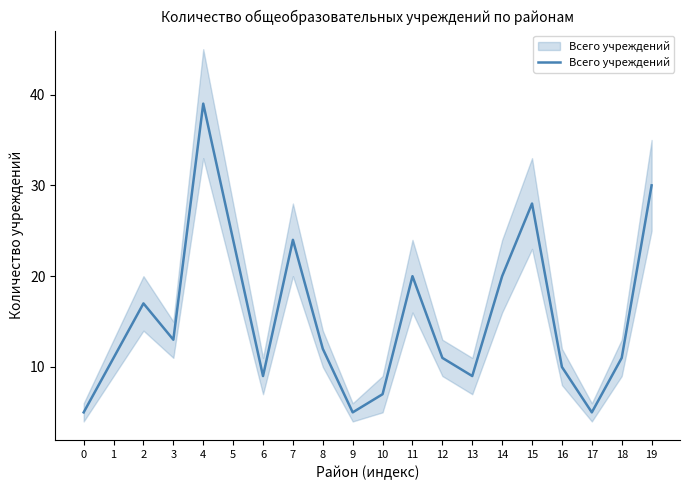

Is this an area chart (filled region under the line)?

No